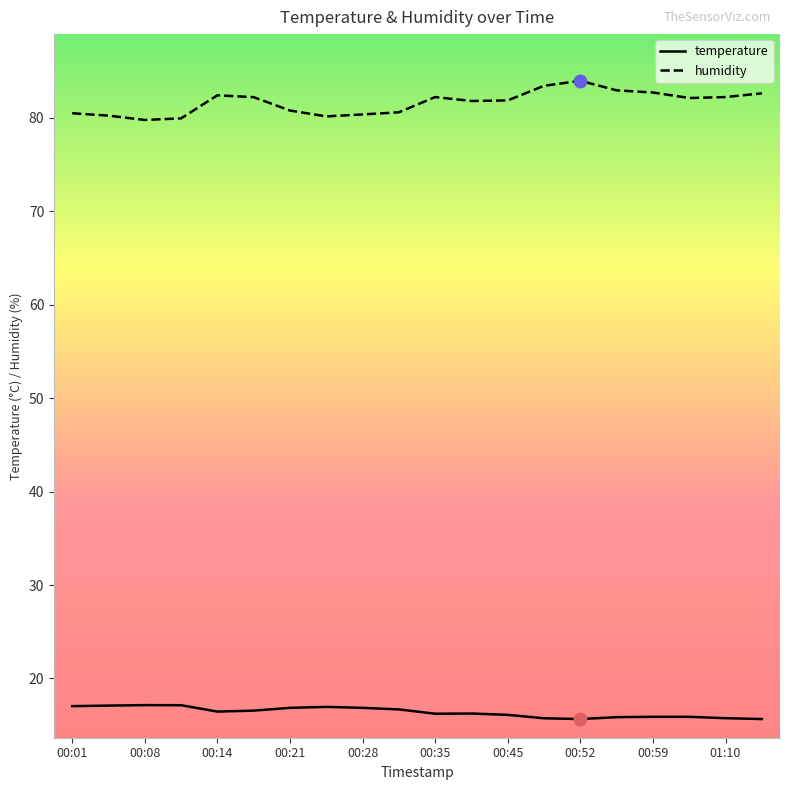

Which series has the largest total across all categories?

humidity